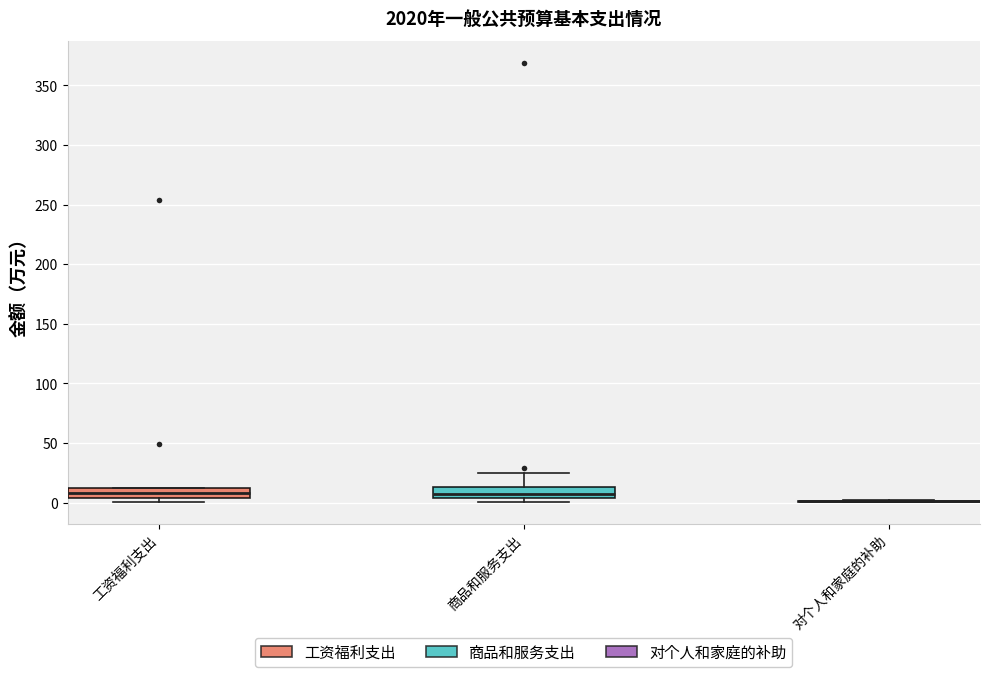

Reading left to right, transcribe this box plot: for each box, give where its median line is, the range the box spans, and where its two whiskers end, as read against the y-axis. The values are not printed on the chart, so give them approximately, as read against the axis.

工资福利支出: median 10 (inside the box), box 5 to 10, whiskers 0 to 10
商品和服务支出: median 10, box 5 to 15, whiskers 0 to 25
对个人和家庭的补助: box collapsed to a line at 0, whiskers 0 to 0